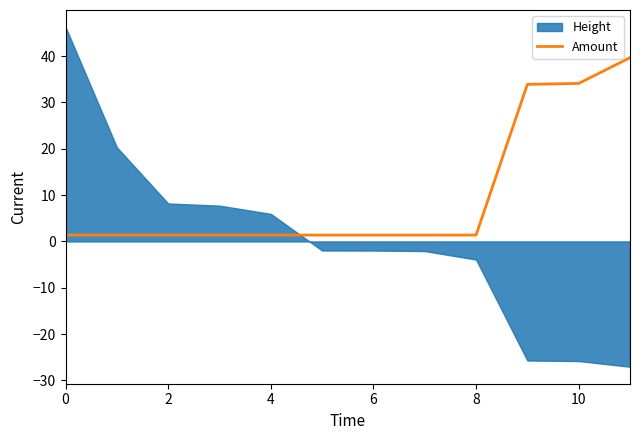

Is it true that Amount equals 1.4 at 0?

True